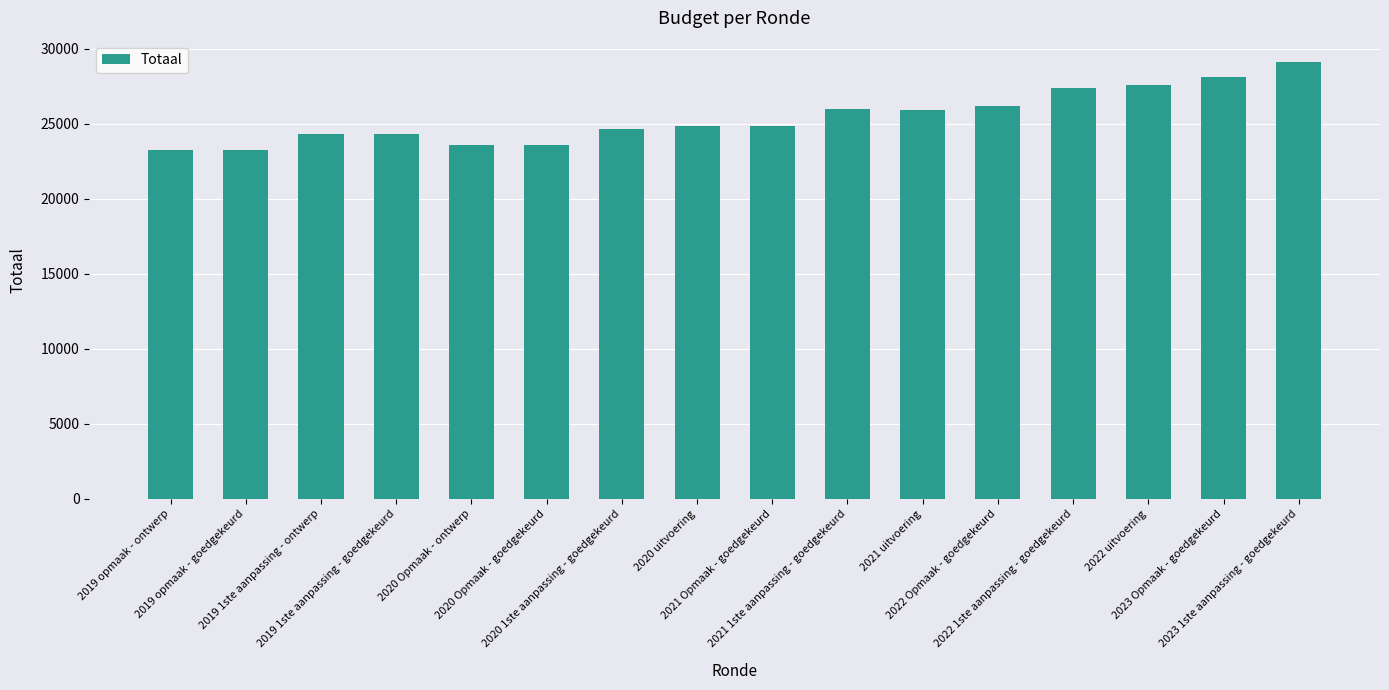

What is the greatest value displayed?

29083